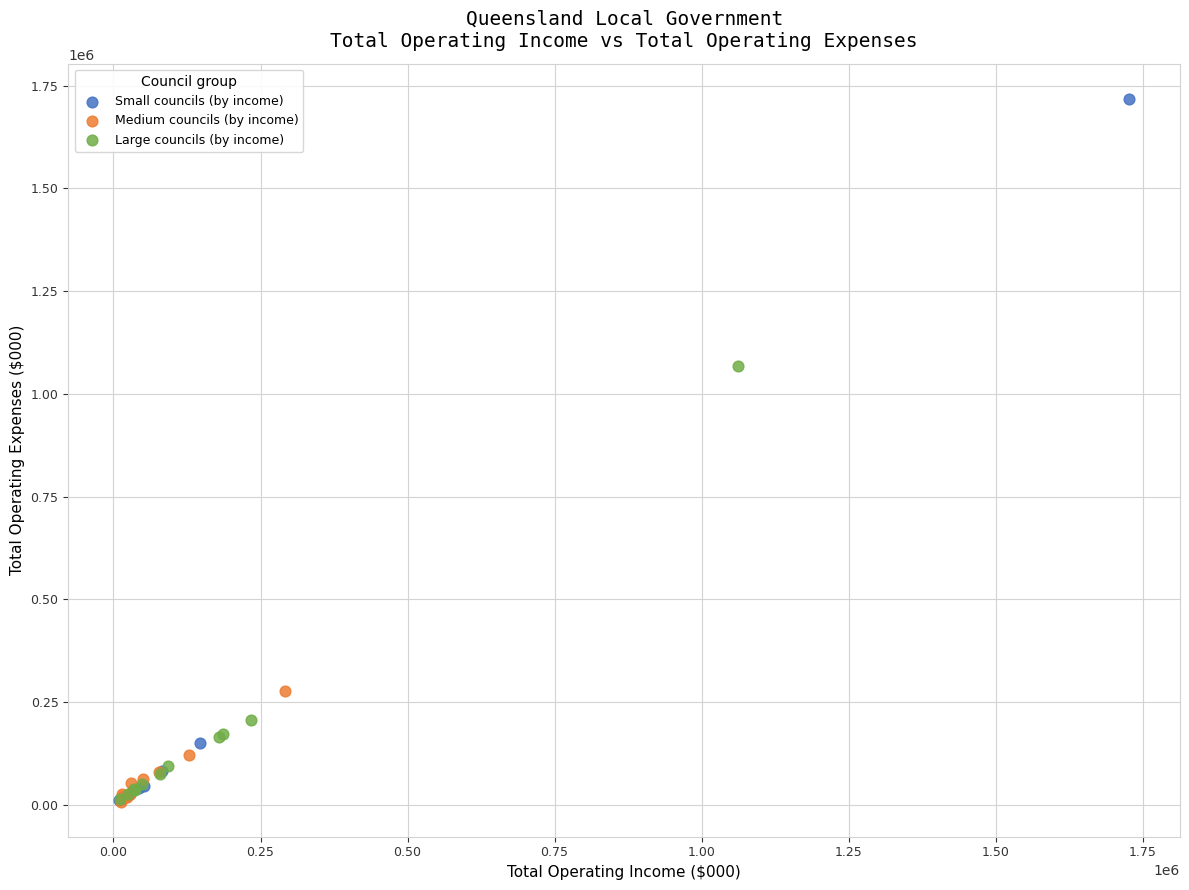

Which series has the largest Y range (max minus min)?

Small councils (by income)